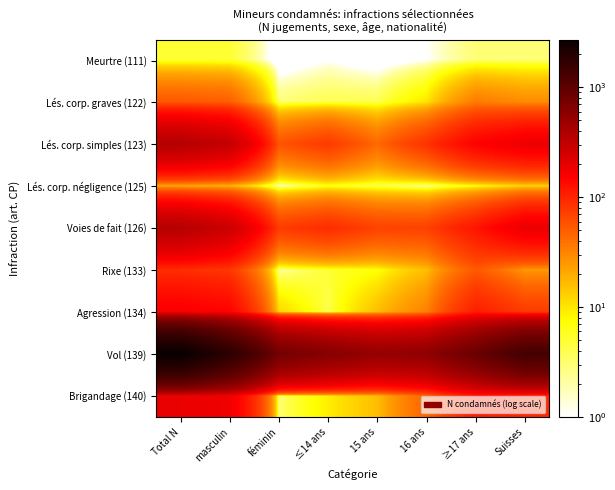

Reading right to left, extract all data points from this chart.

Meurtre (111): Suisses=3	≥17 ans=3	16 ans=1	15 ans=0	≤14 ans=1	féminin=0	masculin=5	Total N=5
Lés. corp. graves (122): Suisses=29	≥17 ans=35	16 ans=10	15 ans=4	≤14 ans=4	féminin=3	masculin=50	Total N=54
Lés. corp. simples (123): Suisses=186	≥17 ans=150	16 ans=83	15 ans=44	≤14 ans=76	féminin=56	masculin=297	Total N=360
Lés. corp. négligence (125): Suisses=12	≥17 ans=7	16 ans=2	15 ans=4	≤14 ans=6	féminin=1	masculin=18	Total N=20
Voies de fait (126): Suisses=189	≥17 ans=118	16 ans=70	15 ans=69	≤14 ans=90	féminin=75	masculin=272	Total N=354
Rixe (133): Suisses=25	≥17 ans=53	16 ans=16	15 ans=7	≤14 ans=5	féminin=2	masculin=79	Total N=89
Agression (134): Suisses=76	≥17 ans=106	16 ans=33	15 ans=16	≤14 ans=4	féminin=12	masculin=147	Total N=161
Vol (139): Suisses=1349	≥17 ans=866	16 ans=556	15 ans=519	≤14 ans=624	féminin=777	masculin=1788	Total N=2721
Brigandage (140): Suisses=96	≥17 ans=109	16 ans=46	15 ans=16	≤14 ans=9	féminin=3	masculin=177	Total N=191